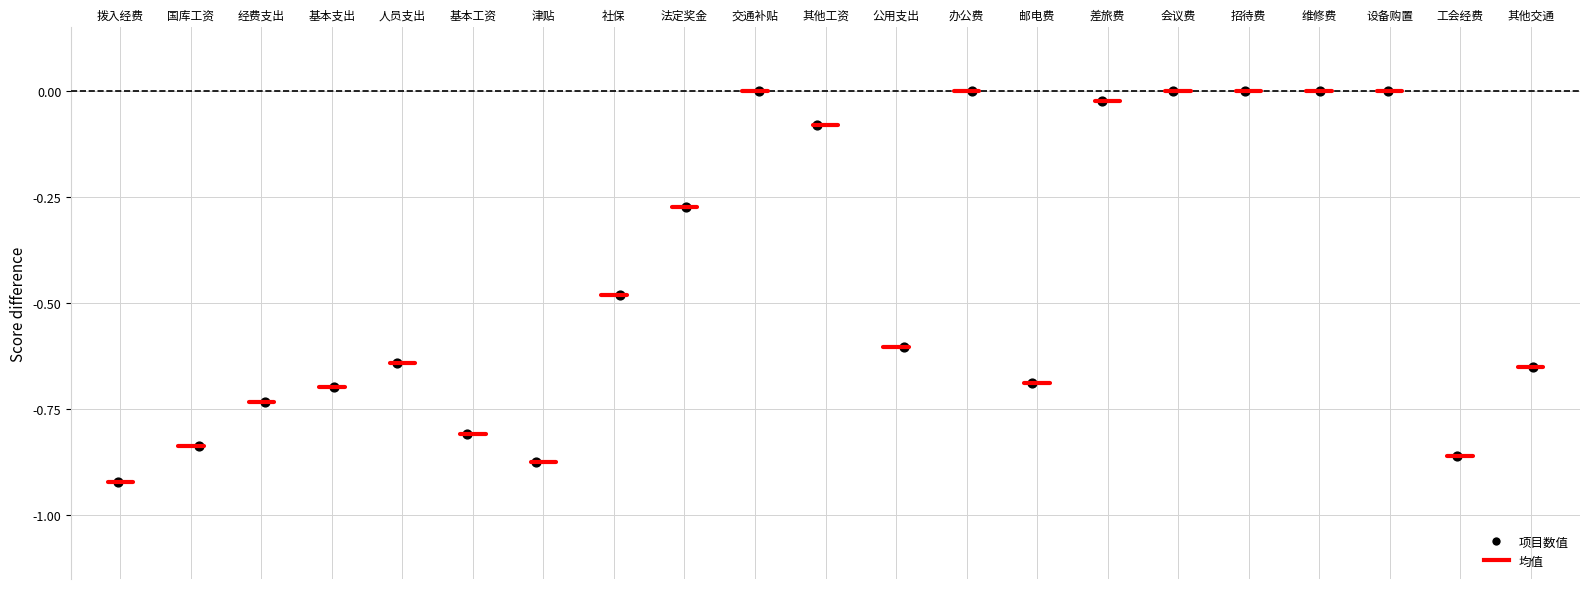

What is the range of X values (max minus min)?

20.1